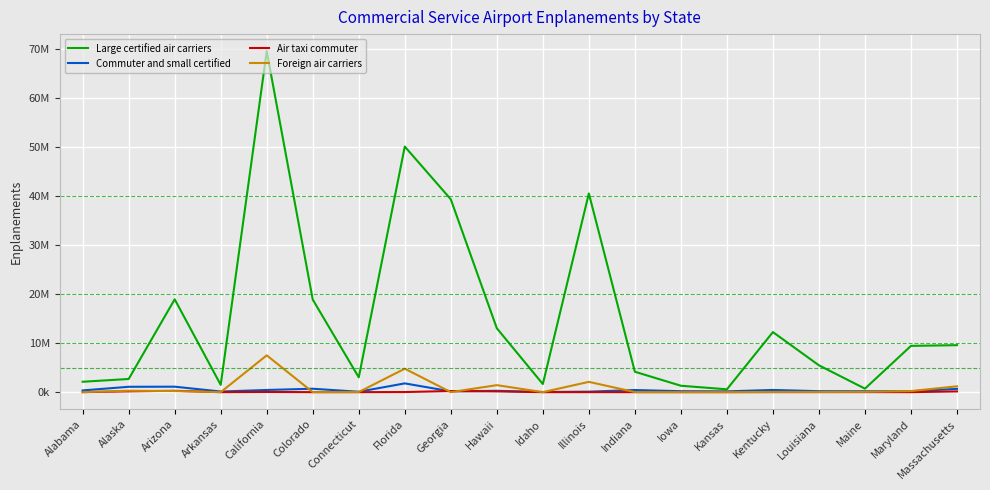

Does the chart have visible grid lines?

Yes